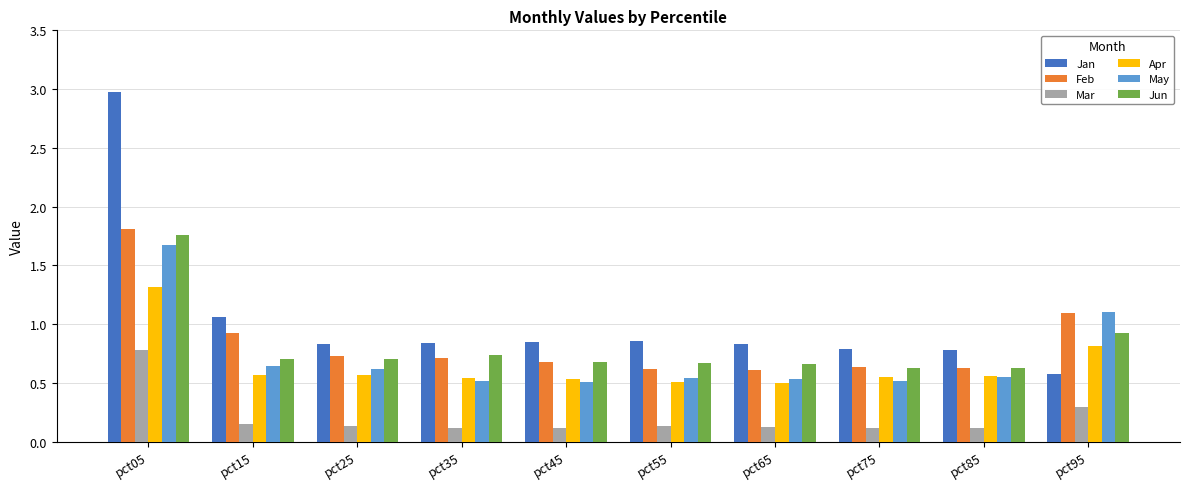

What is the greatest value displayed?

3.0